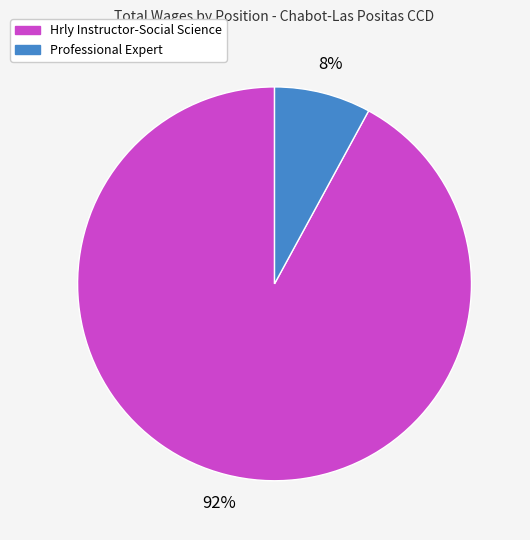

Count the number of slices in the pie.

2